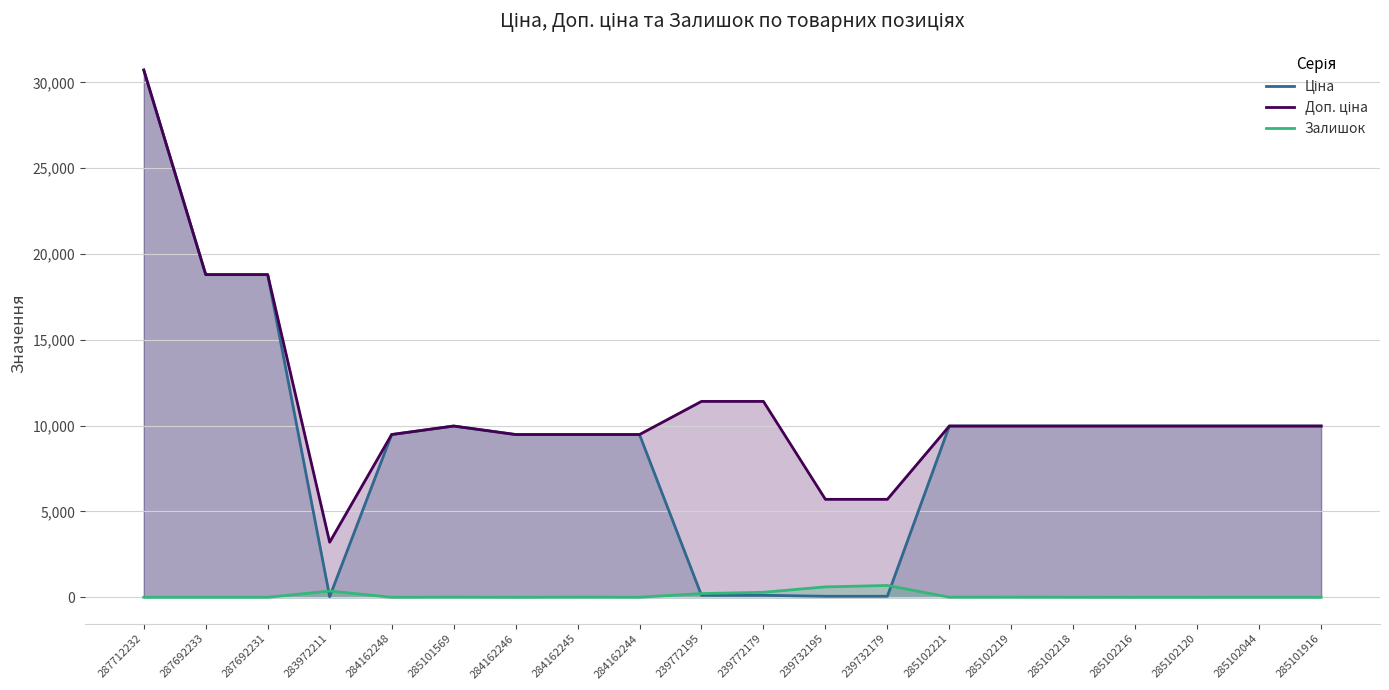

Reading right to left, extract all data points from this chart.

Ціна: 285101916=9975.0	285102044=9975.0	285102120=9975.0	285102216=9975.0	285102218=9975.0	285102219=9975.0	285102221=9975.0	239732179=57.0	239732195=57.0	239772179=114.1	239772195=114.1	284162244=9480.1	284162245=9480.1	284162246=9480.1	285101569=9975.0	284162248=9480.1	283972211=32.0	287692231=18796.8	287692233=18796.8	287712232=30717.1
Доп. ціна: 285101916=9975.0	285102044=9975.0	285102120=9975.0	285102216=9975.0	285102218=9975.0	285102219=9975.0	285102221=9975.0	239732179=5705.0	239732195=5705.0	239772179=11410.0	239772195=11410.0	284162244=9480.1	284162245=9480.1	284162246=9480.1	285101569=9975.0	284162248=9480.1	283972211=3205.0	287692231=18796.8	287692233=18796.8	287712232=30717.1
Залишок: 285101916=0.0	285102044=1.0	285102120=0.0	285102216=0.0	285102218=3.0	285102219=9.0	285102221=5.0	239732179=686.0	239732195=605.0	239772179=290.0	239772195=215.0	284162244=2.0	284162245=8.0	284162246=0.0	285101569=7.0	284162248=0.0	283972211=360.0	287692231=0.0	287692233=0.0	287712232=0.0